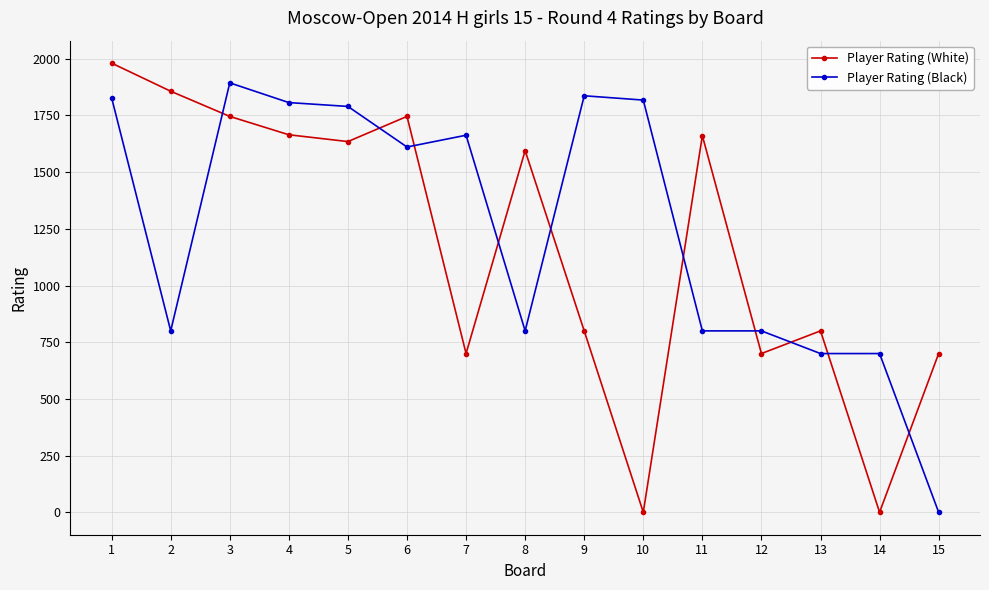

Which series changed the most between 1 and 11?

Player Rating (Black)